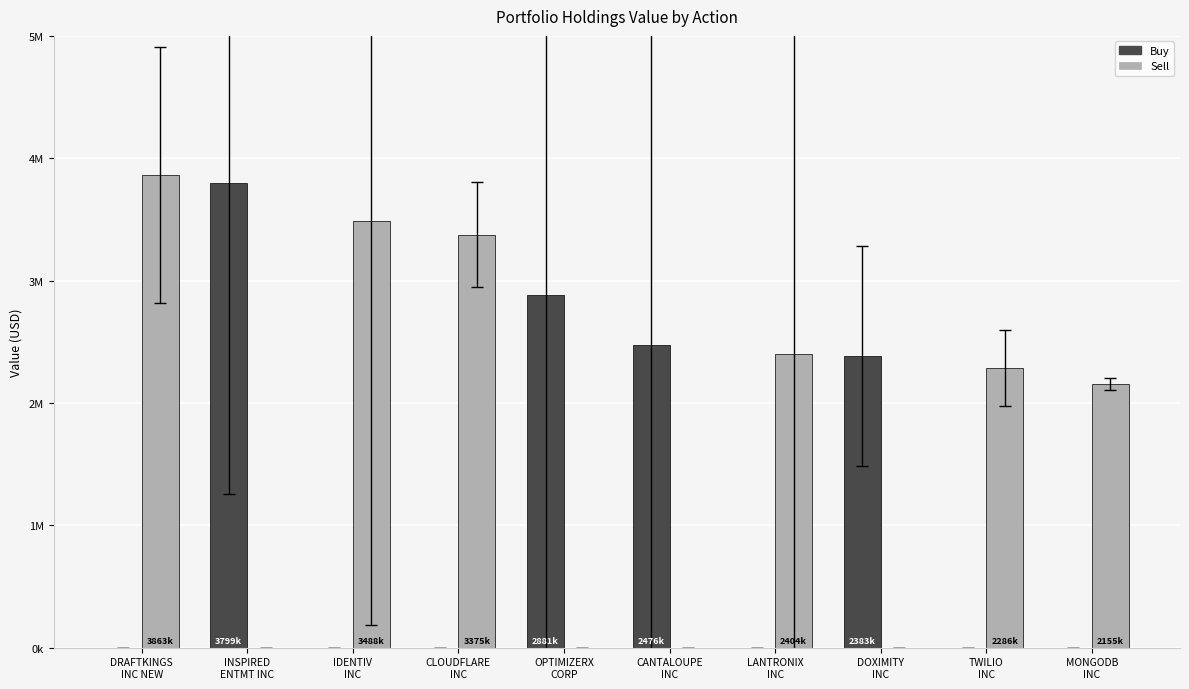

Reading left to right, what are all the values shown in this chart?

Buy: 0	3799644	0	0	2881167	2476838	0	2383430	0	0
Sell: 3863293	0	3488092	3375540	0	0	2404242	0	2286474	2155400